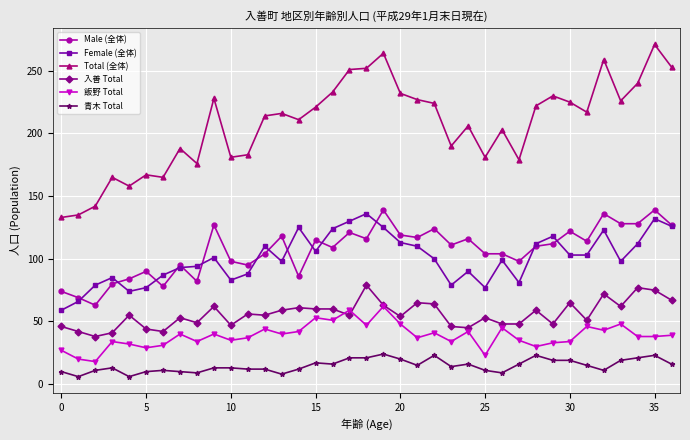

Which series has the largest total across all categories?

Total (全体)